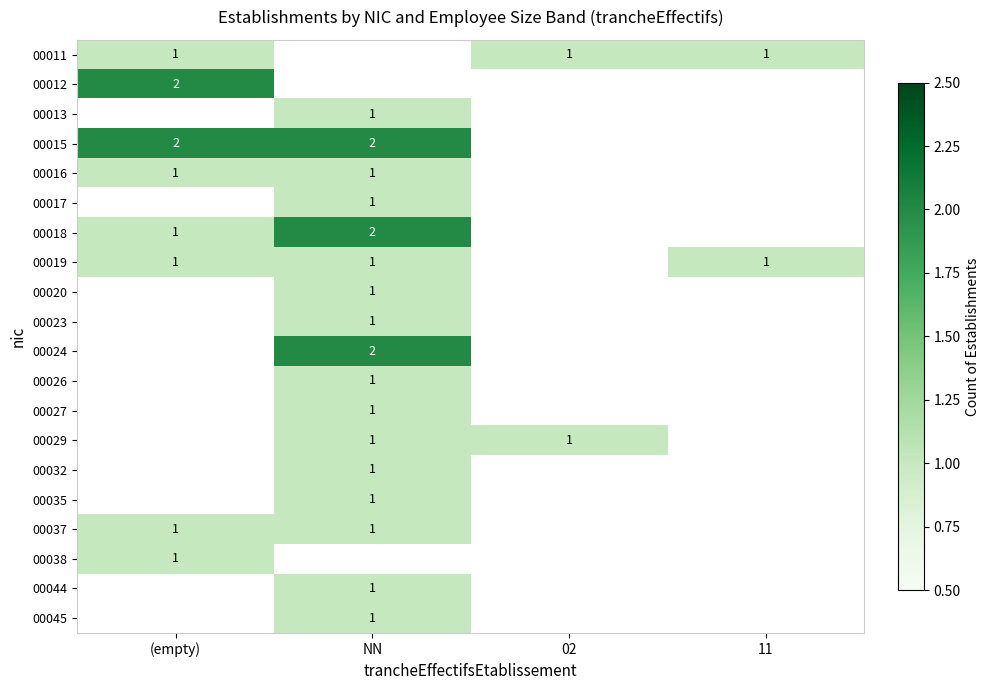

How many series are shown in this chart?

20